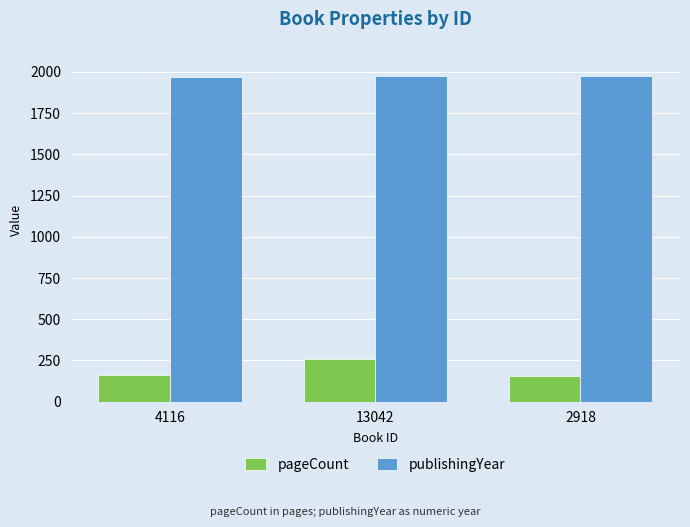

Which series has the largest total across all categories?

publishingYear